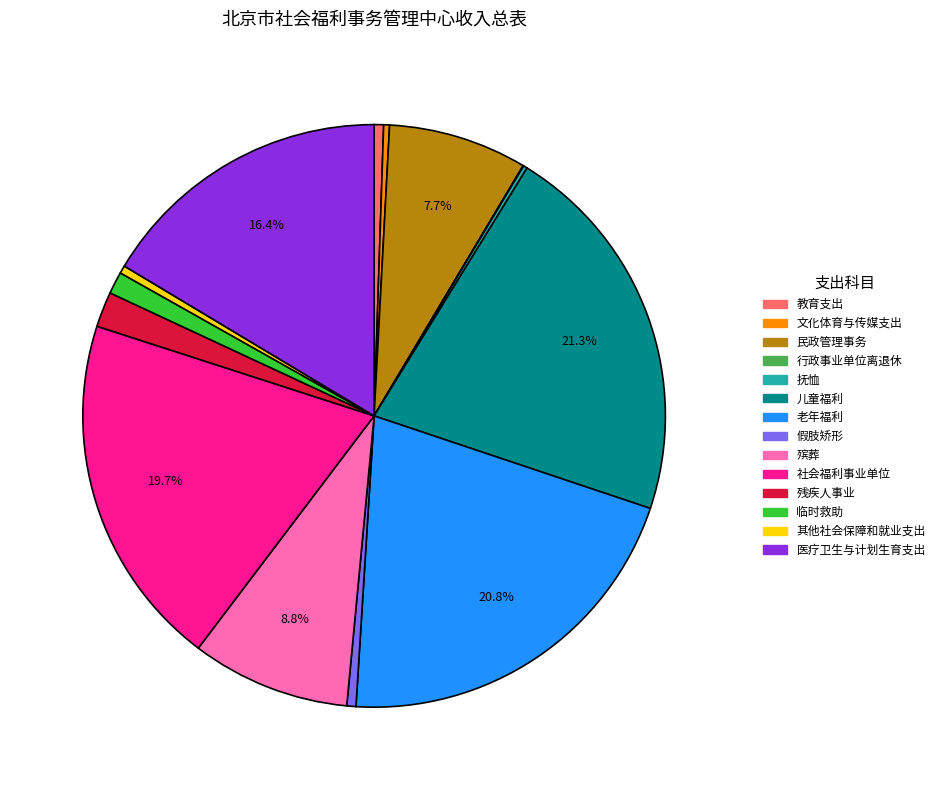

Is there a majority slice in this chart?

No